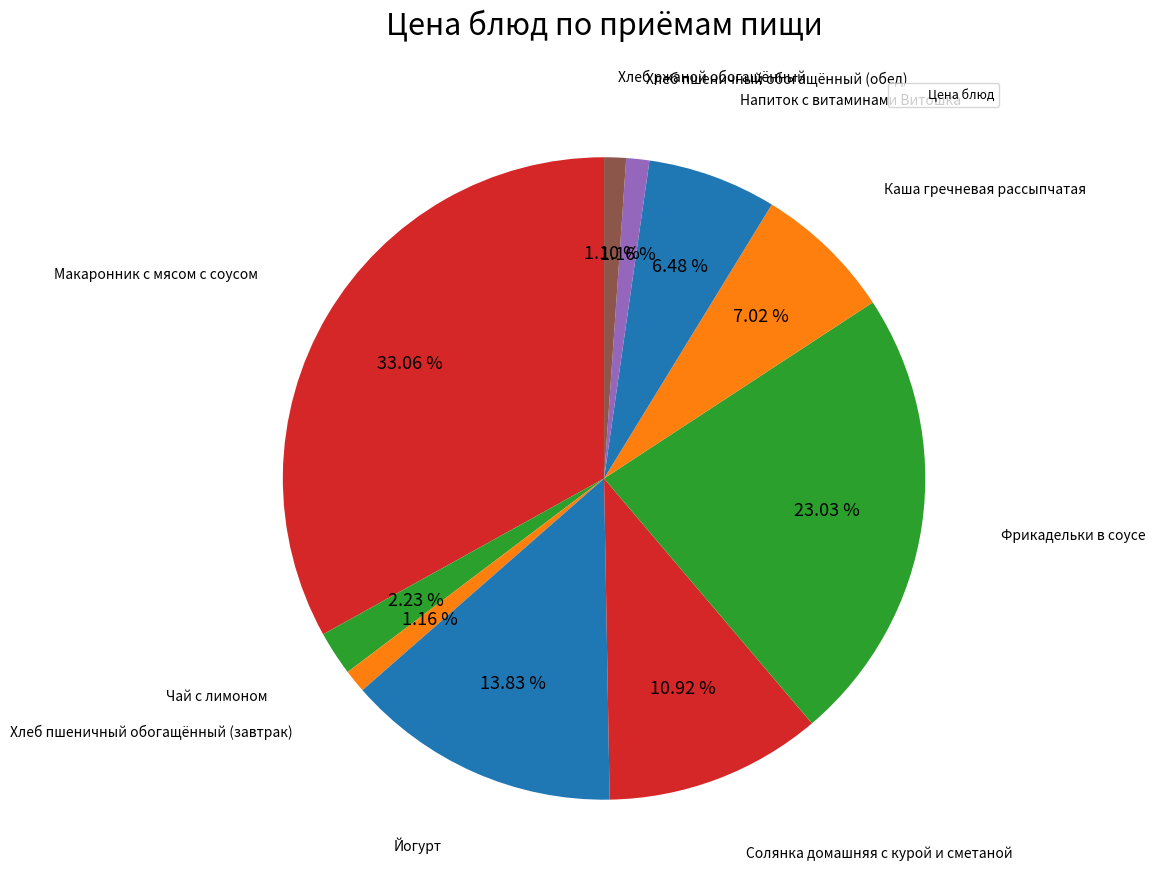

How many slices are in this pie chart?

10